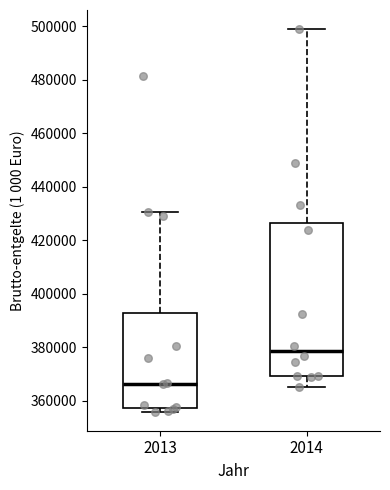

Reading left to right, transcribe this box plot: for each box, give where its median line is, the range the box spans, and where its two whiskers end, as read against the y-axis. The values are not printed on the chart, so give them approximately, as read against the axis.

2013: median 366000, box 358000 to 392000, whiskers 356000 to 430000
2014: median 378000, box 370000 to 426000, whiskers 366000 to 498000